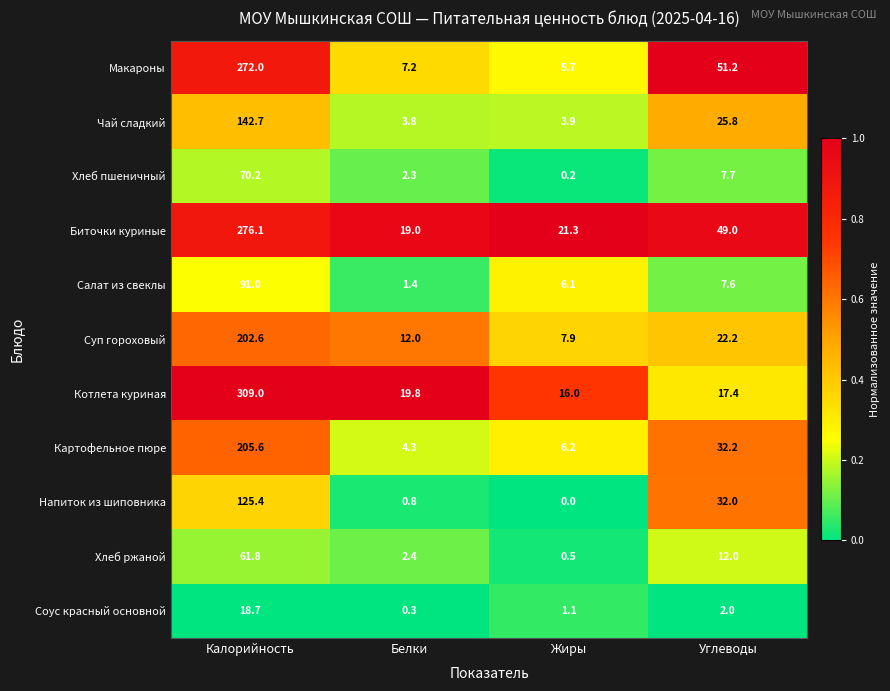

At which category is the sum across all series the highest?

Калорийность